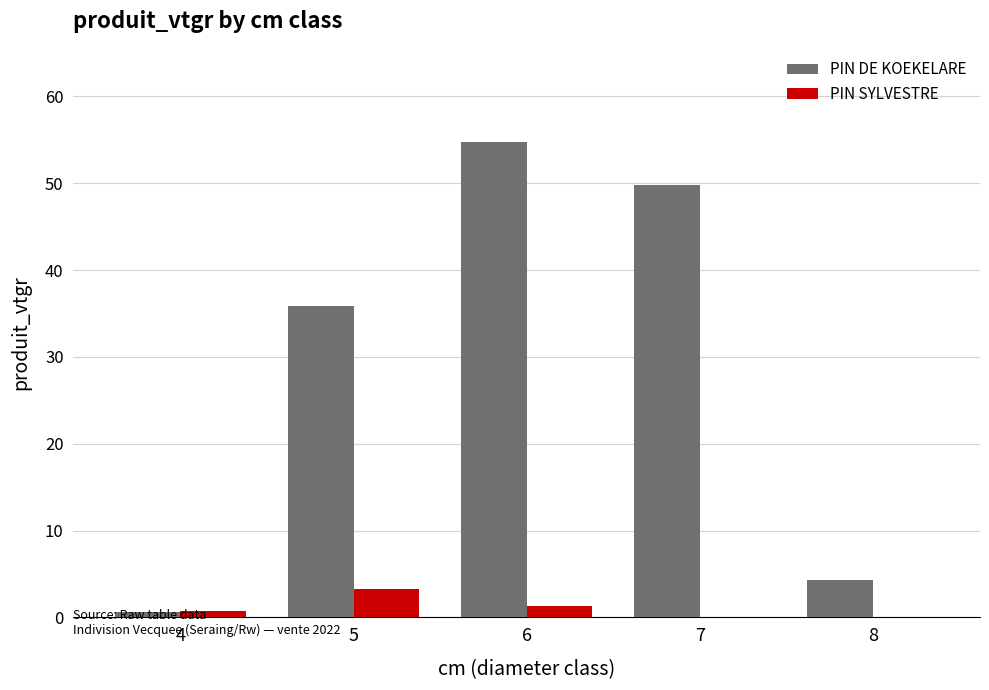

At which category is the sum across all series the highest?

6